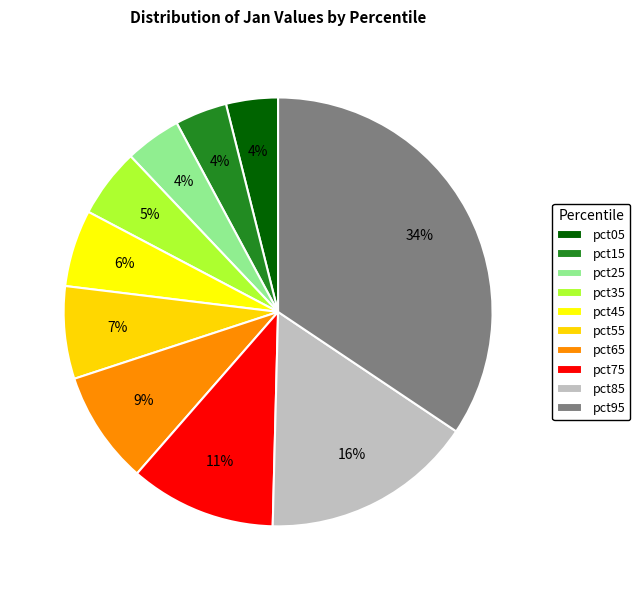

Does pct05 account for over 50% of the chart?

No